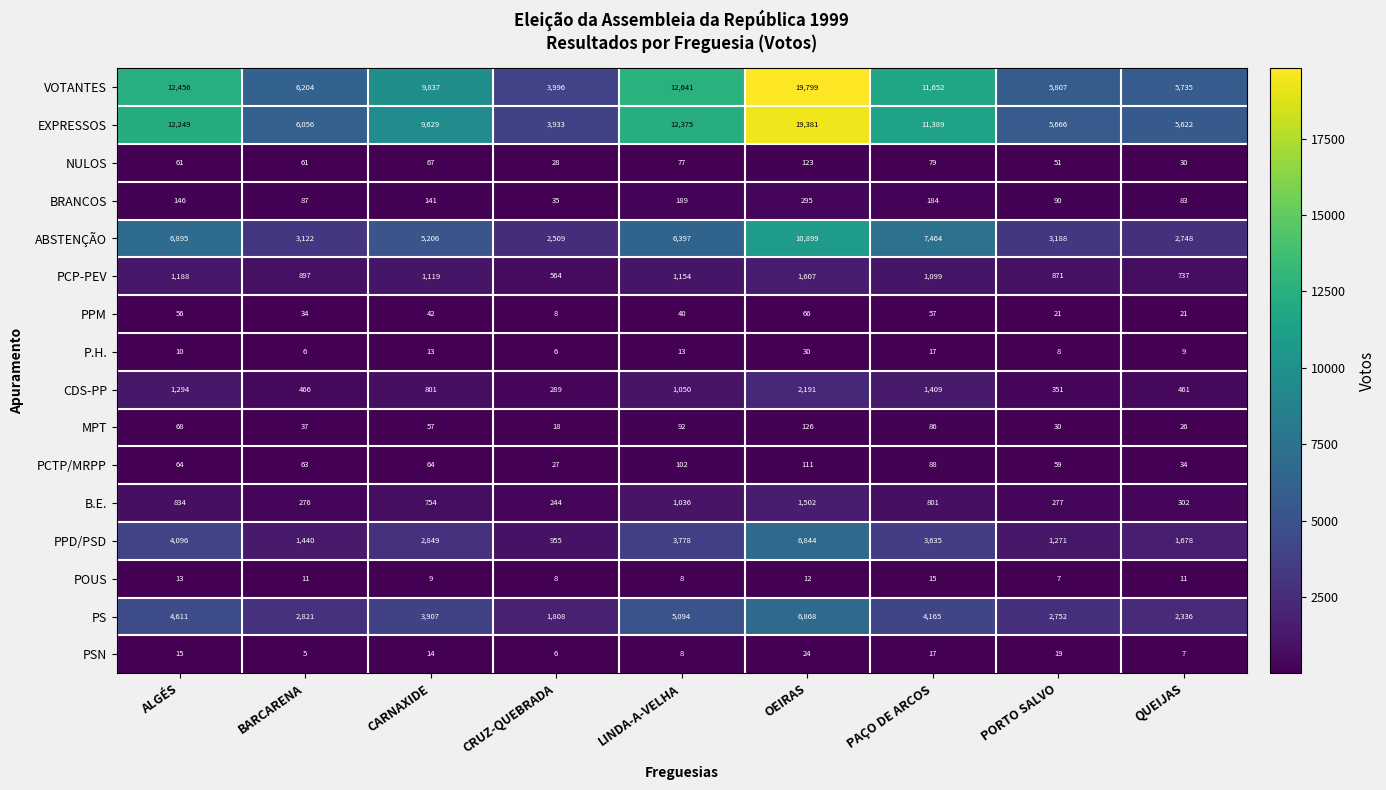

List the series in order of their peak value, lowest first.

POUS, PSN, P.H., PPM, PCTP/MRPP, NULOS, MPT, BRANCOS, B.E., PCP-PEV, CDS-PP, PPD/PSD, PS, ABSTENÇÃO, EXPRESSOS, VOTANTES